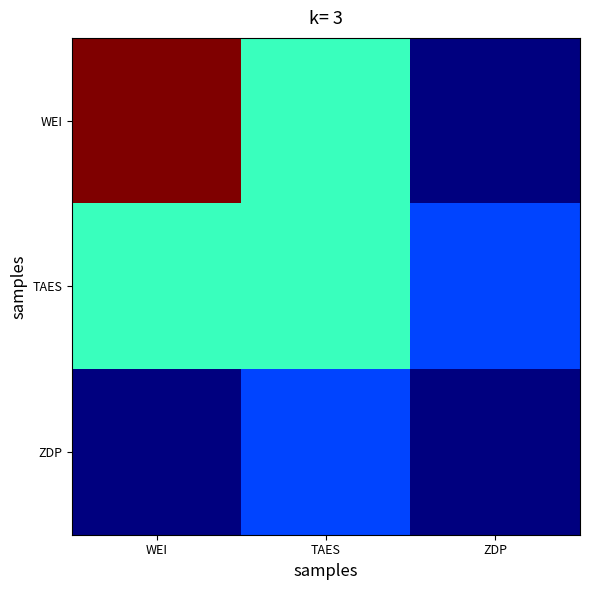

Which series has the largest total across all categories?

WEI